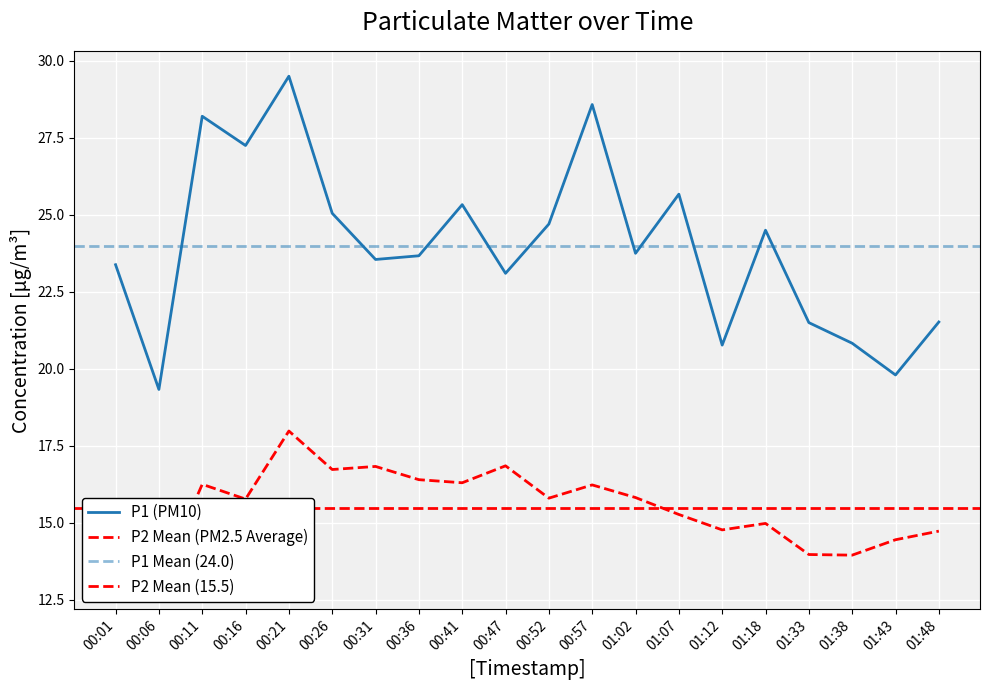

What value does the P2 series have at 00:41?

16.3